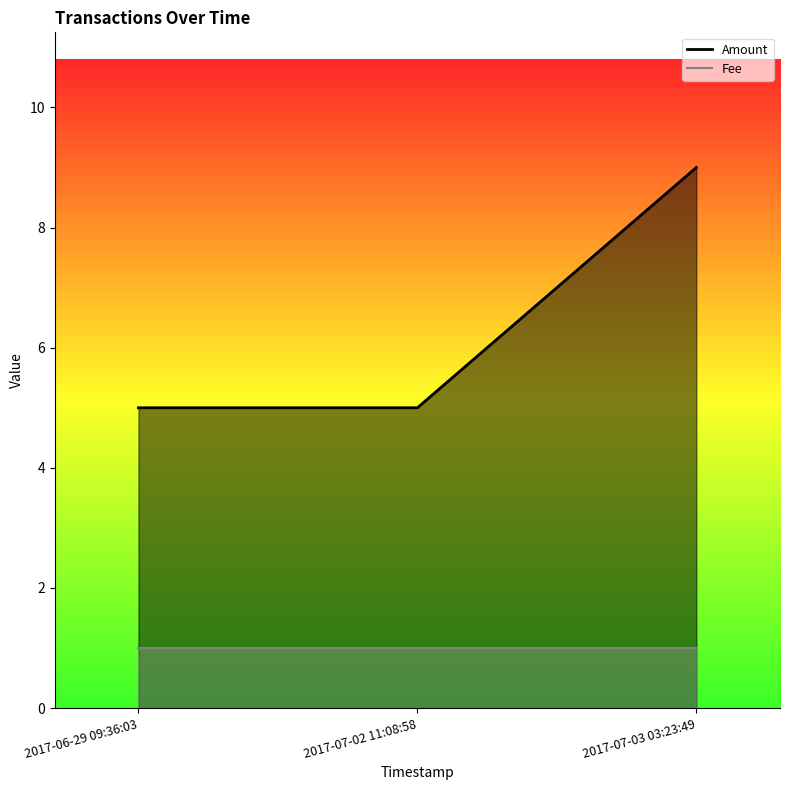

Count the Amount values in the range 5 to 9.

3